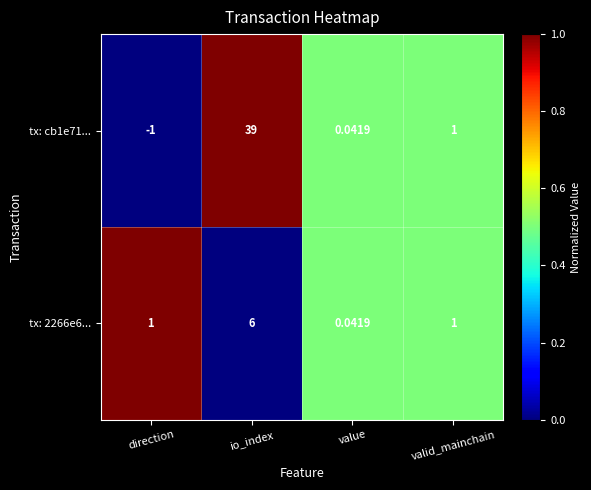

List the labels in order of tx: cb1e71... value, smallest first.

direction, value, valid_mainchain, io_index